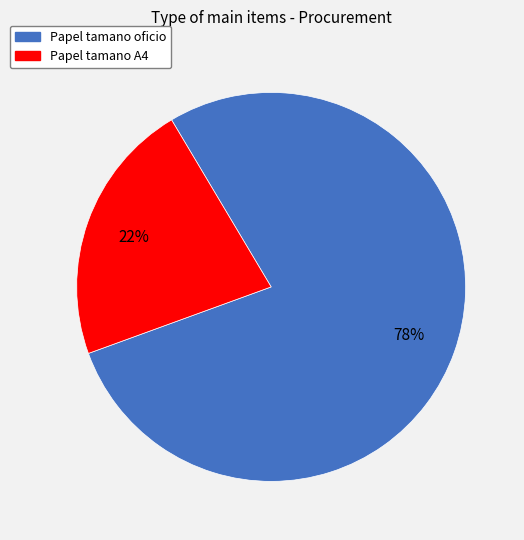

What is the ratio of the value at Papel tamano oficio to the value at Papel tamano A4?

3.5